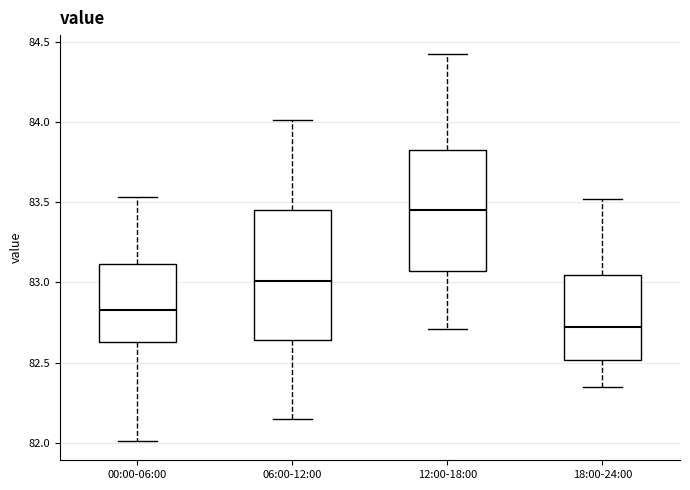

Reading left to right, transcribe this box plot: for each box, give where its median line is, the range the box spans, and where its two whiskers end, as read against the y-axis. The values are not printed on the chart, so give them approximately, as read against the axis.

00:00-06:00: median 82.85, box 82.65 to 83.10, whiskers 82.00 to 83.55
06:00-12:00: median 83.00, box 82.65 to 83.45, whiskers 82.15 to 84.00
12:00-18:00: median 83.45, box 83.05 to 83.85, whiskers 82.70 to 84.40
18:00-24:00: median 82.70, box 82.50 to 83.05, whiskers 82.35 to 83.50